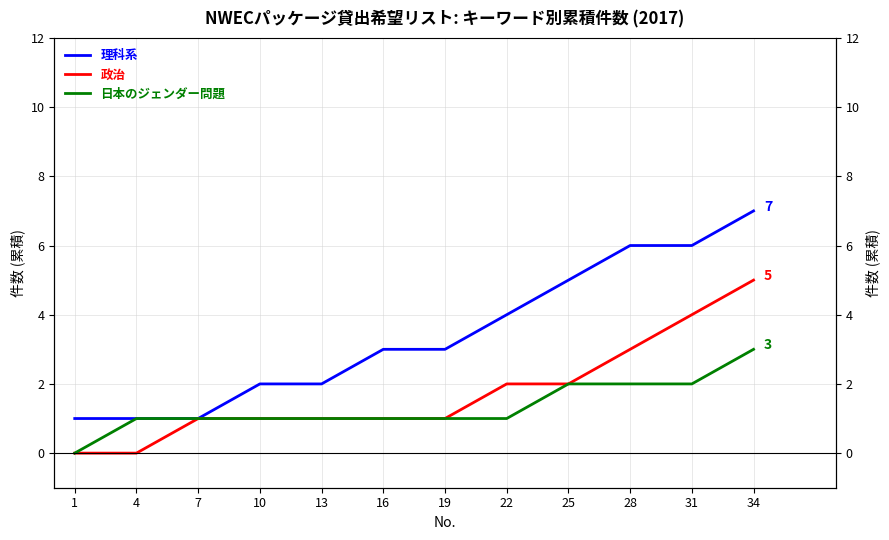

How many categories are shown in the chart?

12